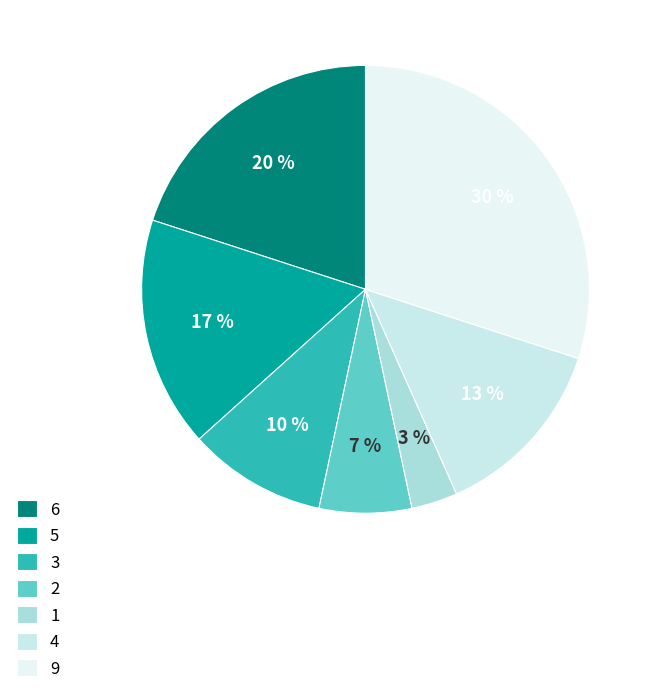

What percentage is the 1 slice, to the nearest percent?

3%